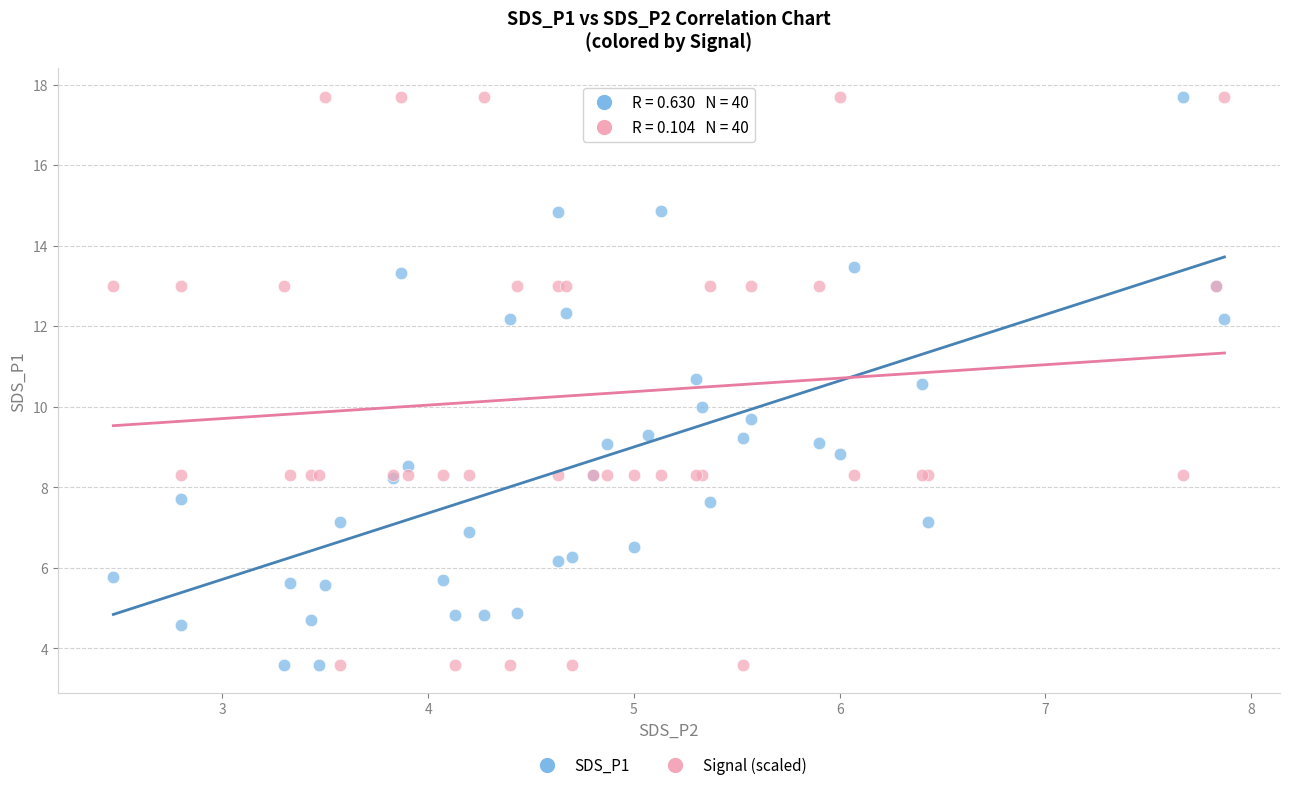

What is the X range (max minus min) for the scatter plot?

5.4